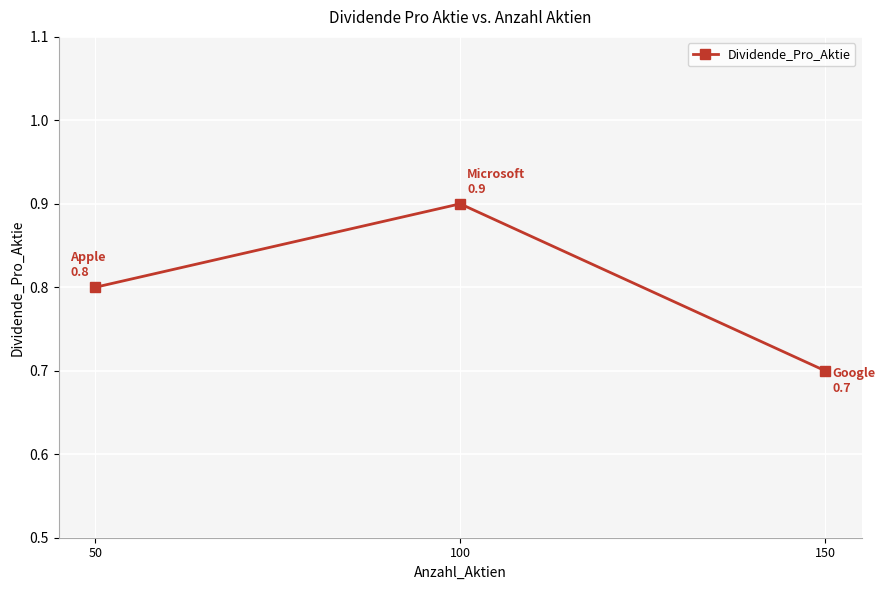

What is the difference between the maximum and second lowest values?

0.1